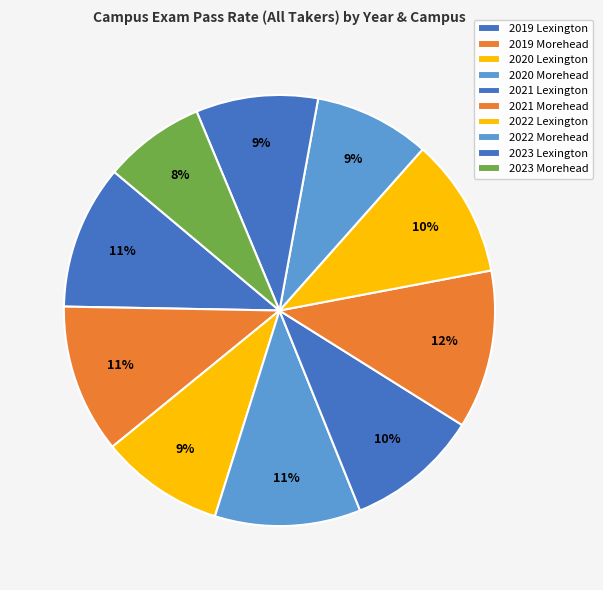

Does 2021 Morehead represent more than half of the total?

No